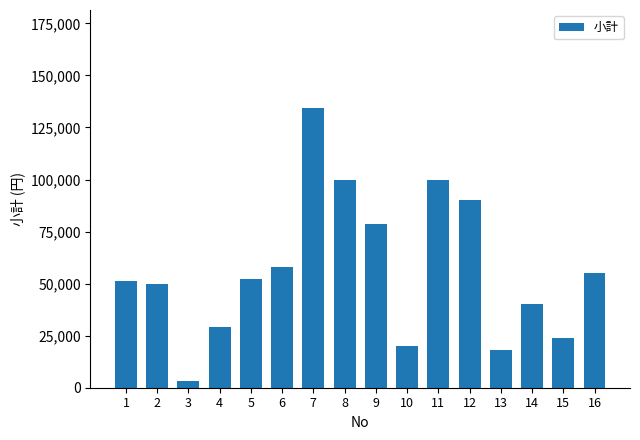

How many bars are there in total?

16